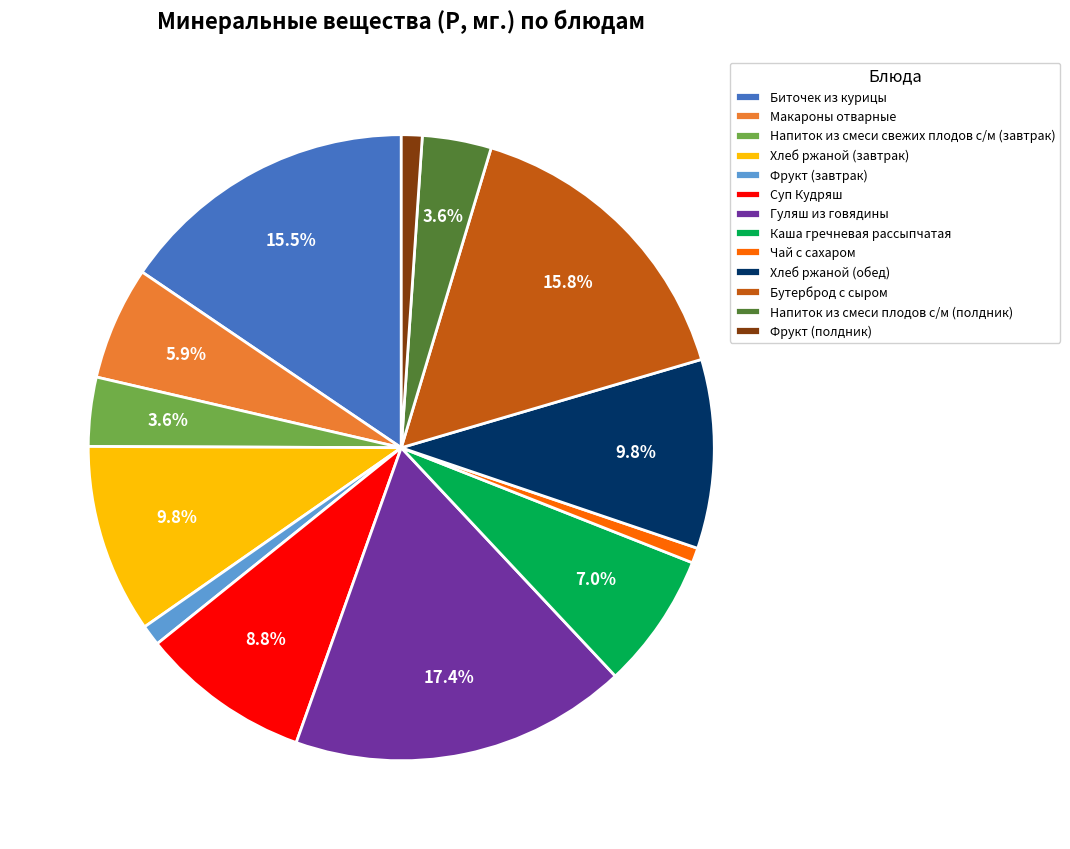

Does Биточек из курицы represent more than half of the total?

No